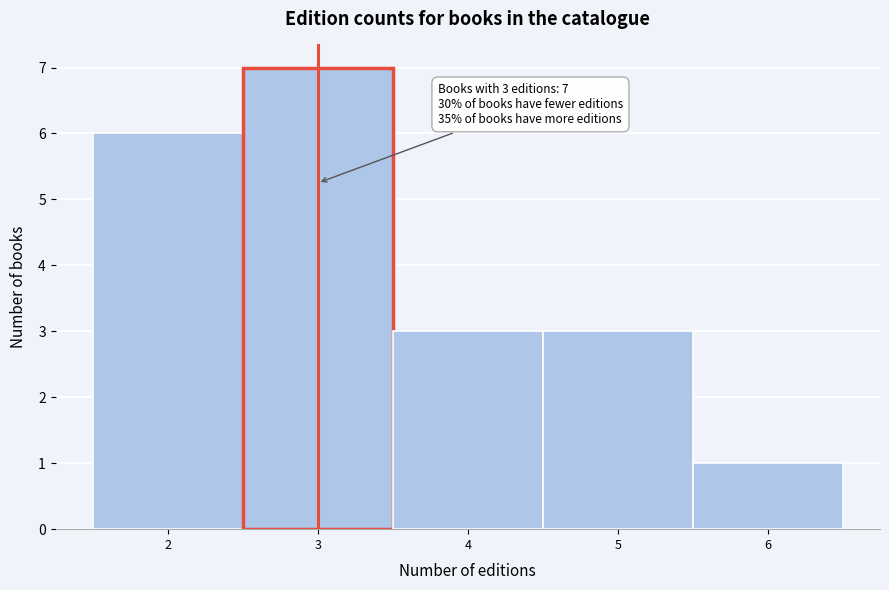

Which range on the x-axis has the tallest bar?

2.5 to 3.5